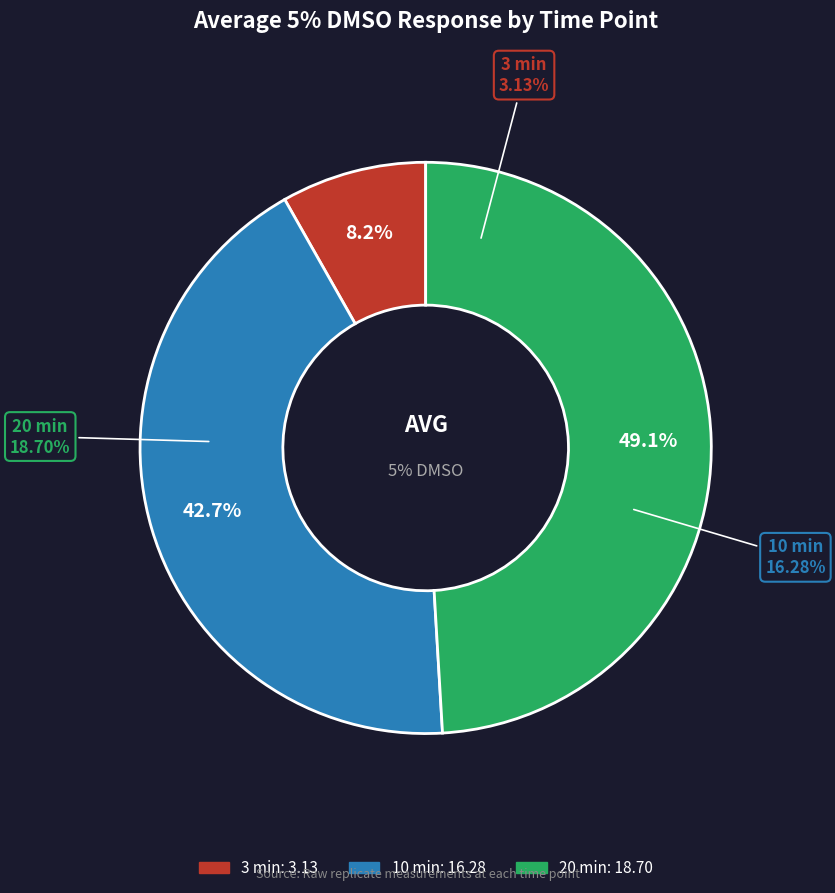

Which category has the smallest portion of the pie?

3 min